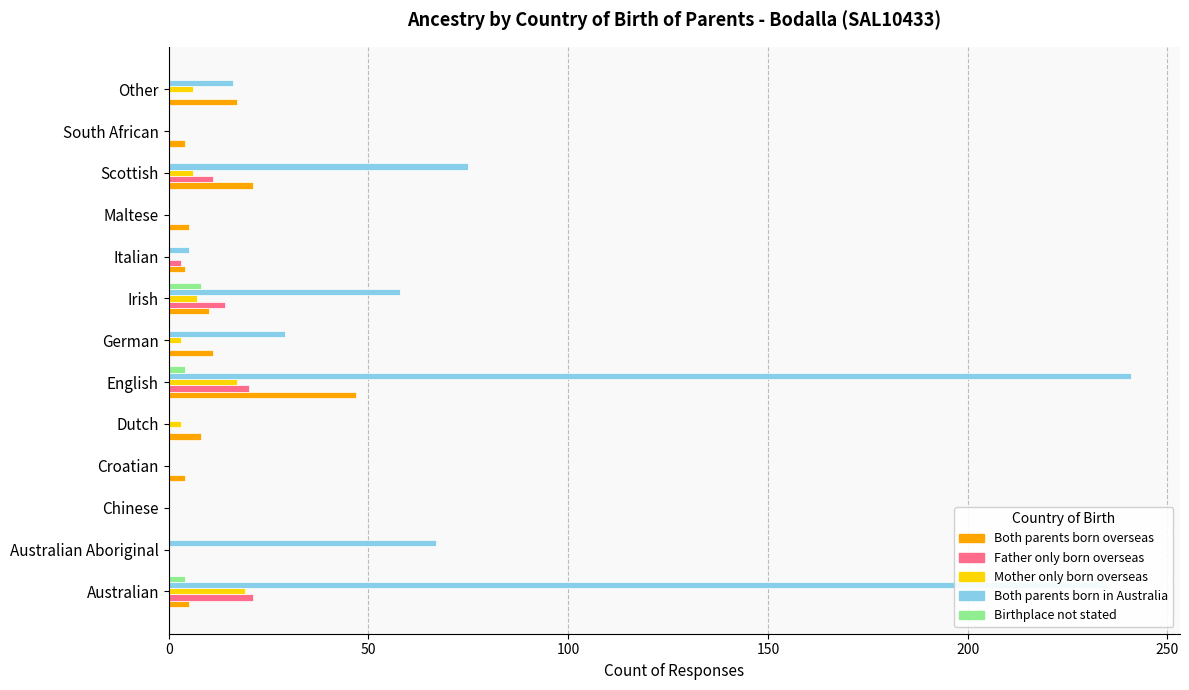

Which category has the highest value in the Both parents born overseas series?

English